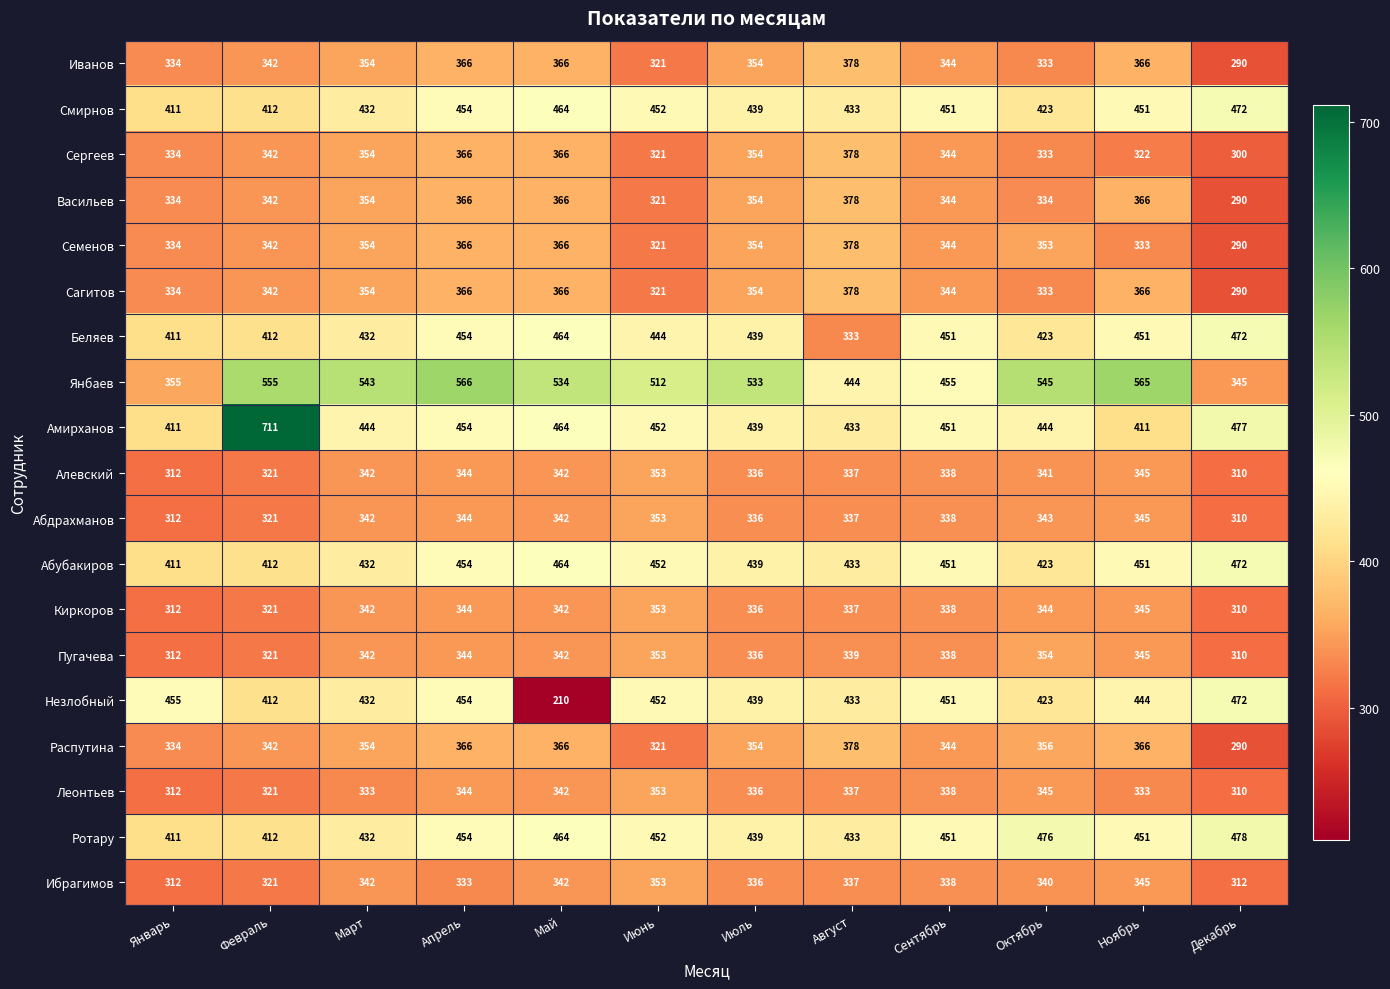

Which series changed the most between Май and Сентябрь?

Незлобный